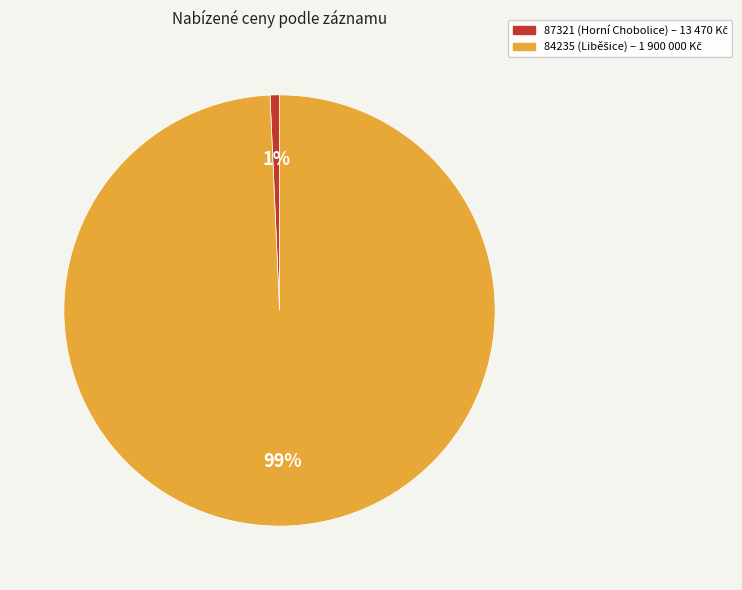

Rank the categories by value from highest to lowest.

84235, 87321